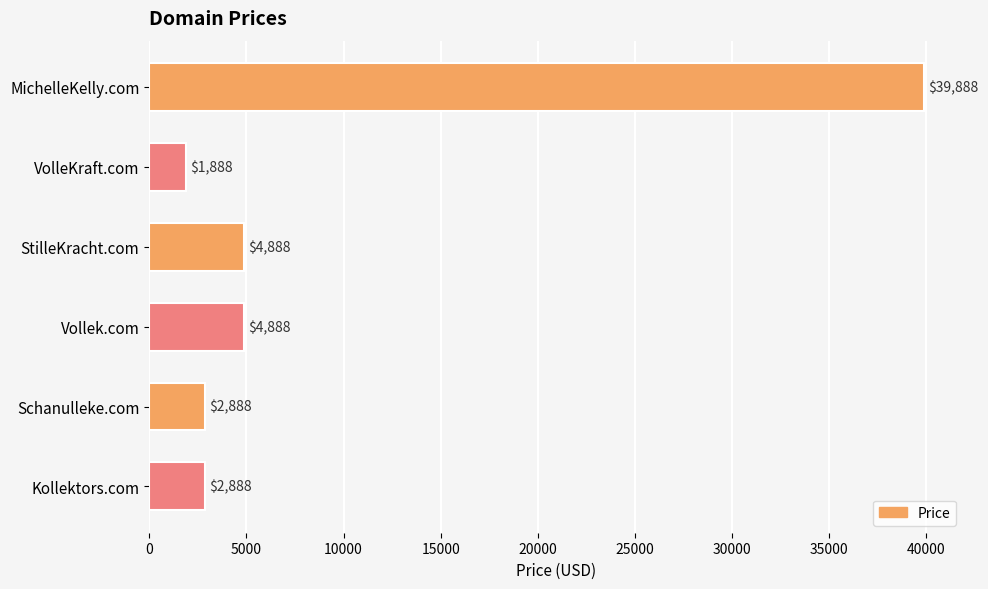

What is the difference between the maximum and minimum values?

38000